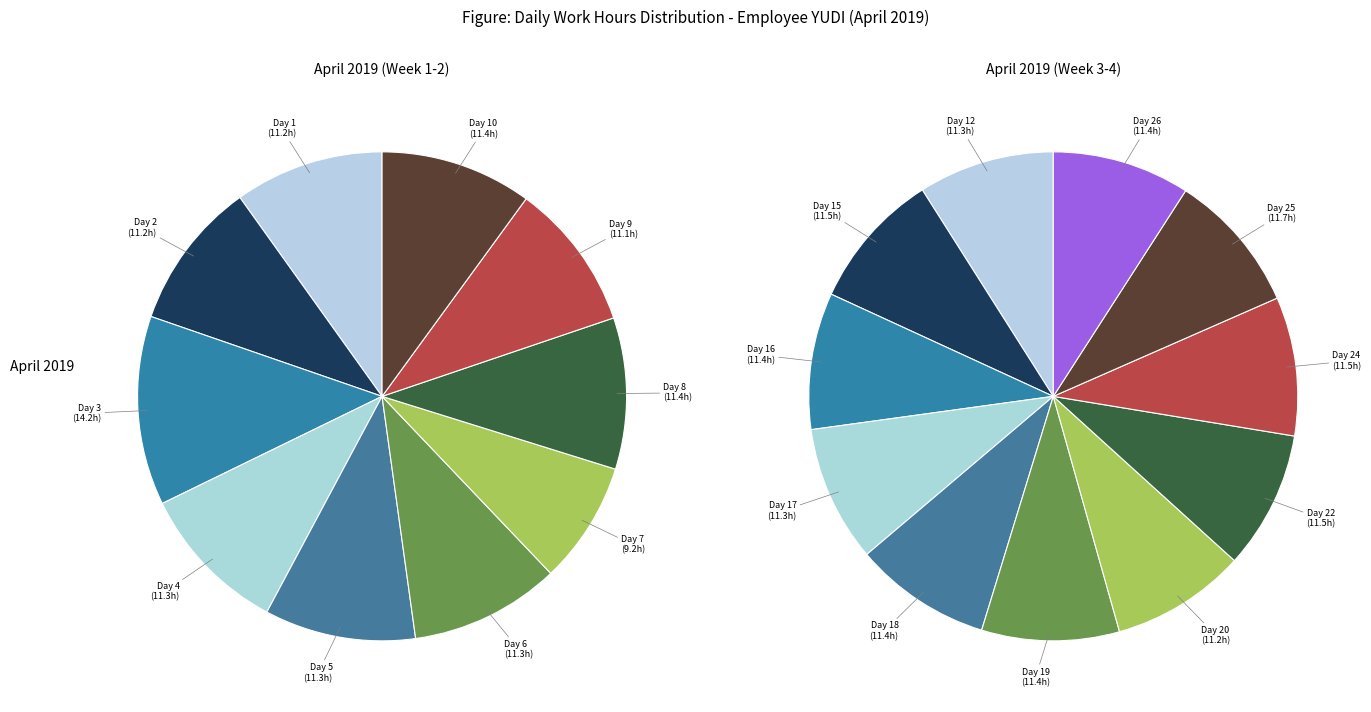

Does Day 5 represent more than half of the total?

No